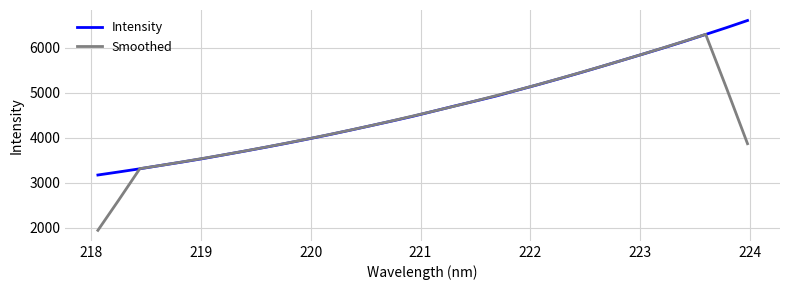

What is the greatest value displayed?

6605.0